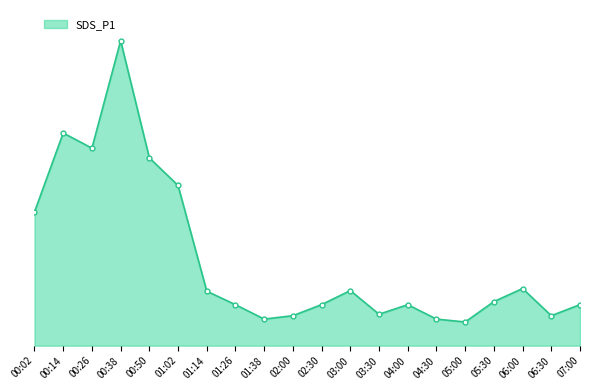

What is the sum of the values at 01:14 and 00:26?

375.4